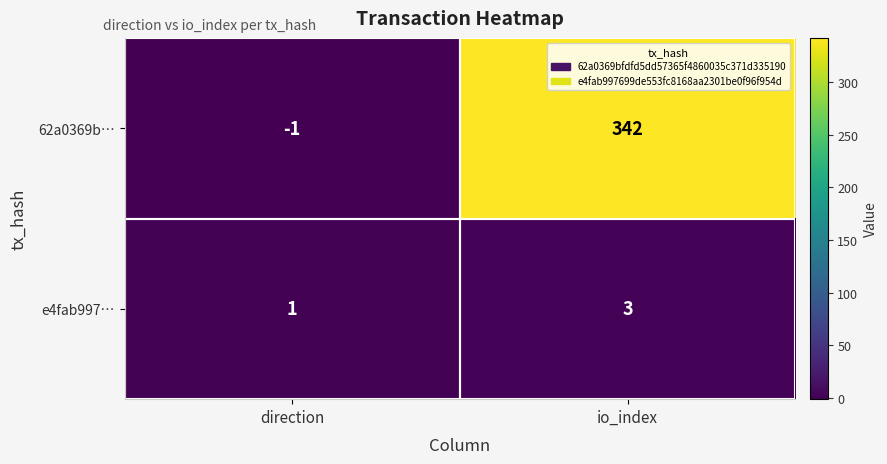

The e4fab997… series shows 2 at direction. True or false?

False